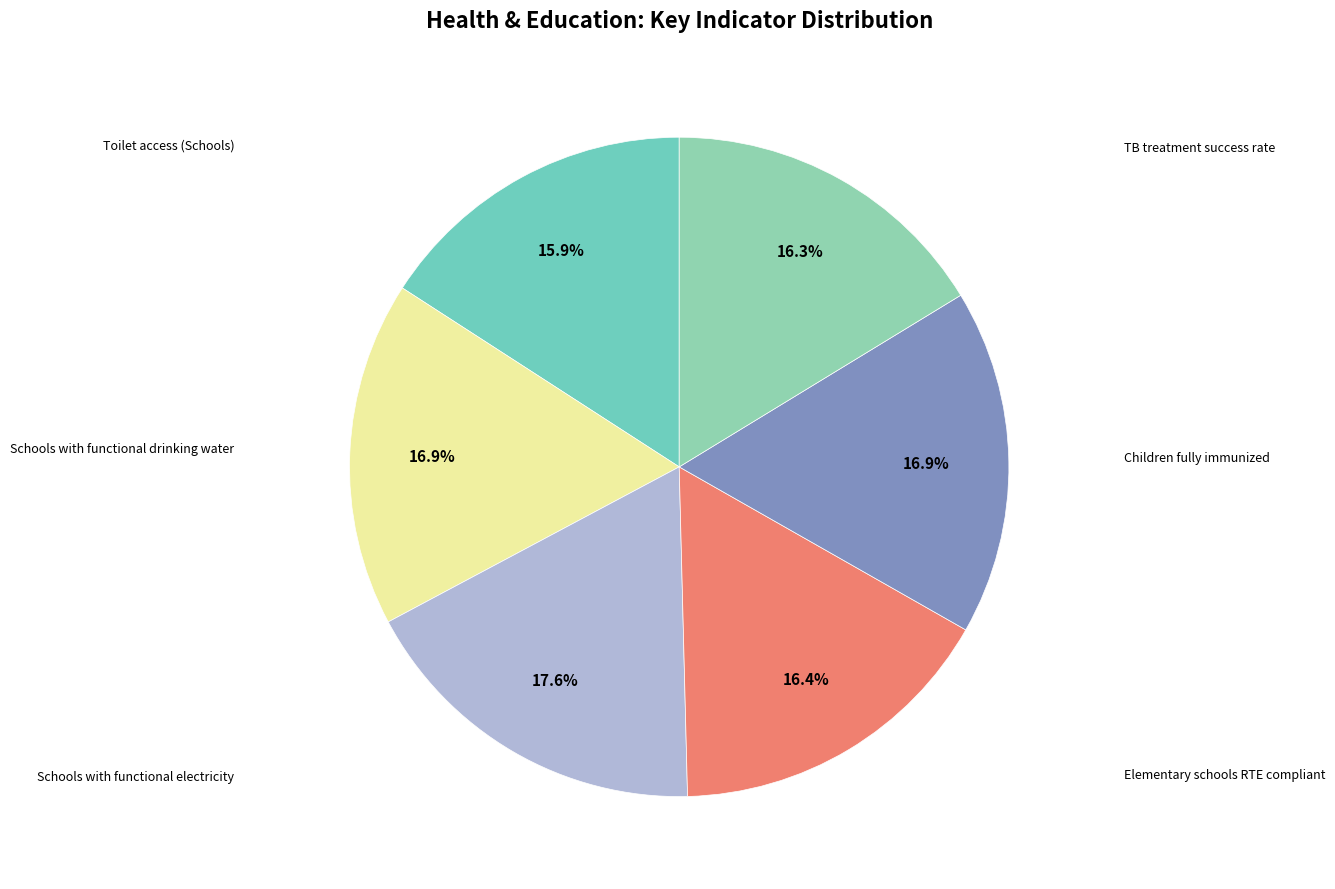

To the nearest percent, what is the average slice percentage?

17%